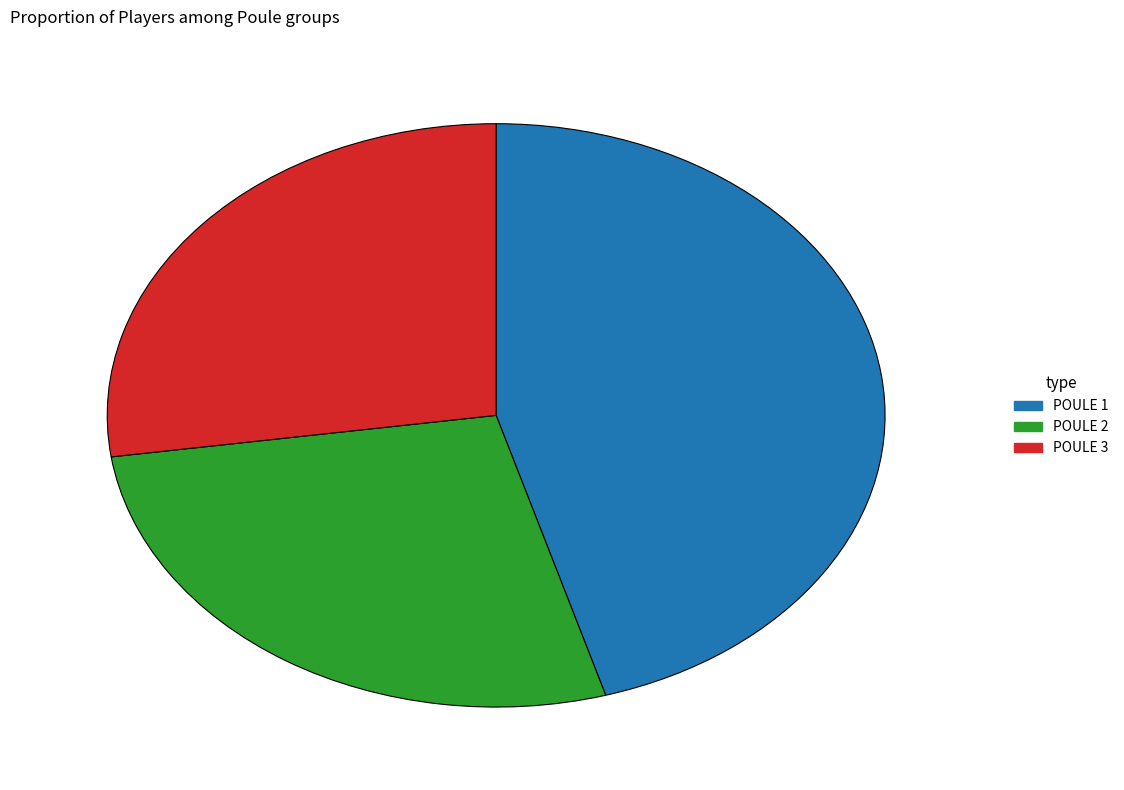

Between POULE 1 and POULE 2, which is larger?

POULE 1